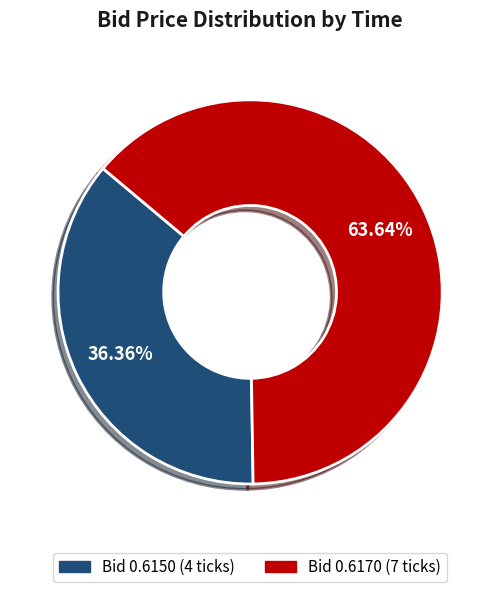

Count the number of slices in the pie.

2